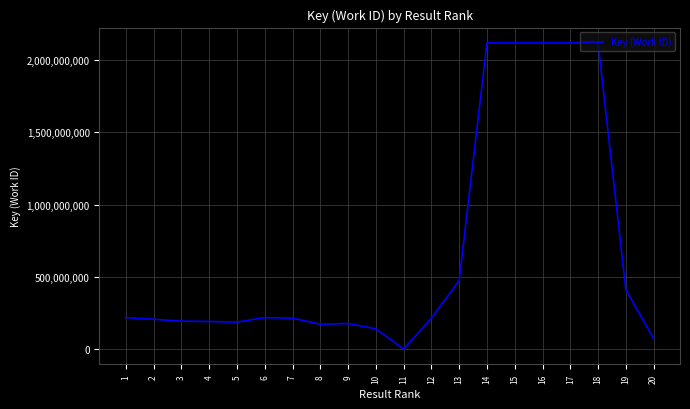

What is the greatest value displayed?

2117887060